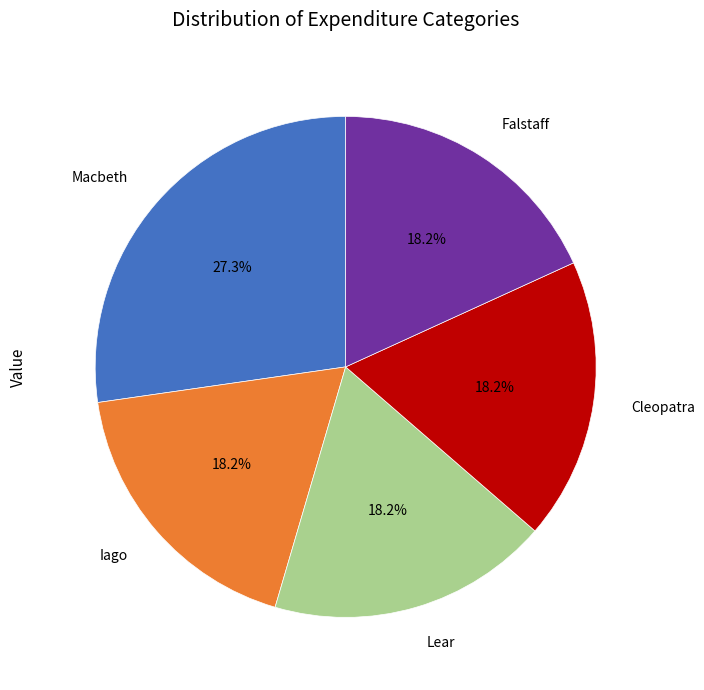

To the nearest percent, what is the combined percentage of Cleopatra and Lear?

36%